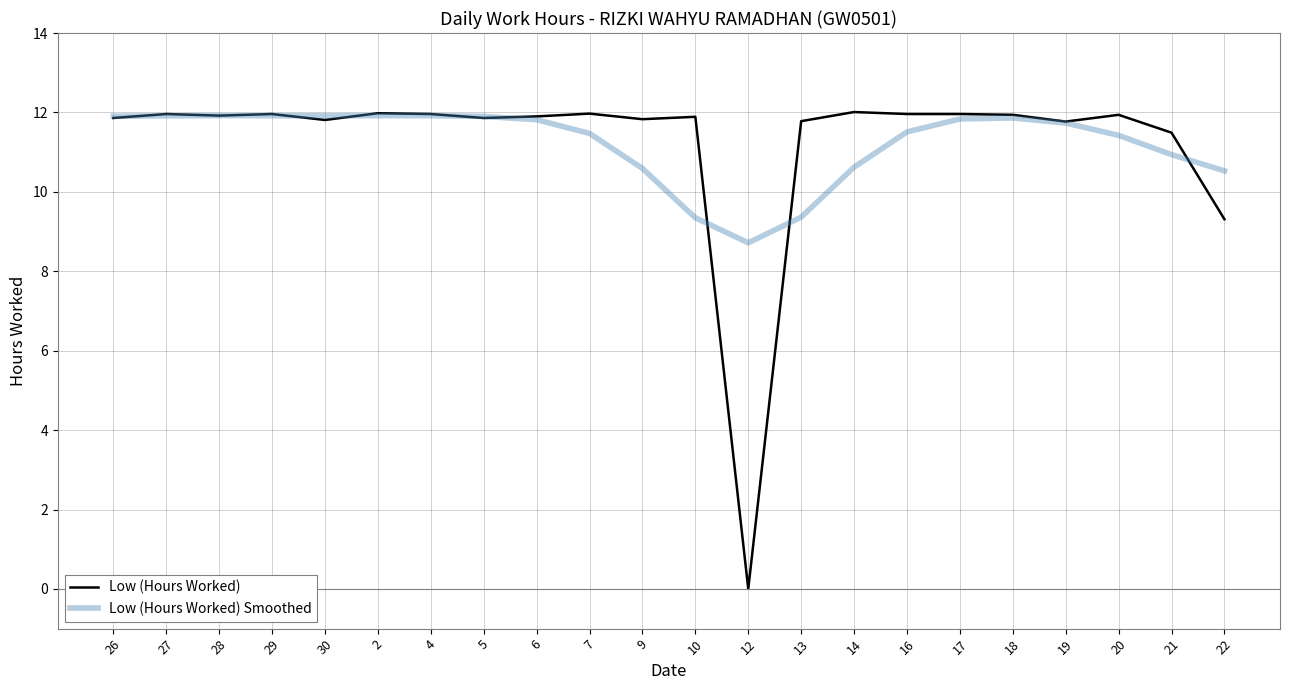

How many series are shown in this chart?

2